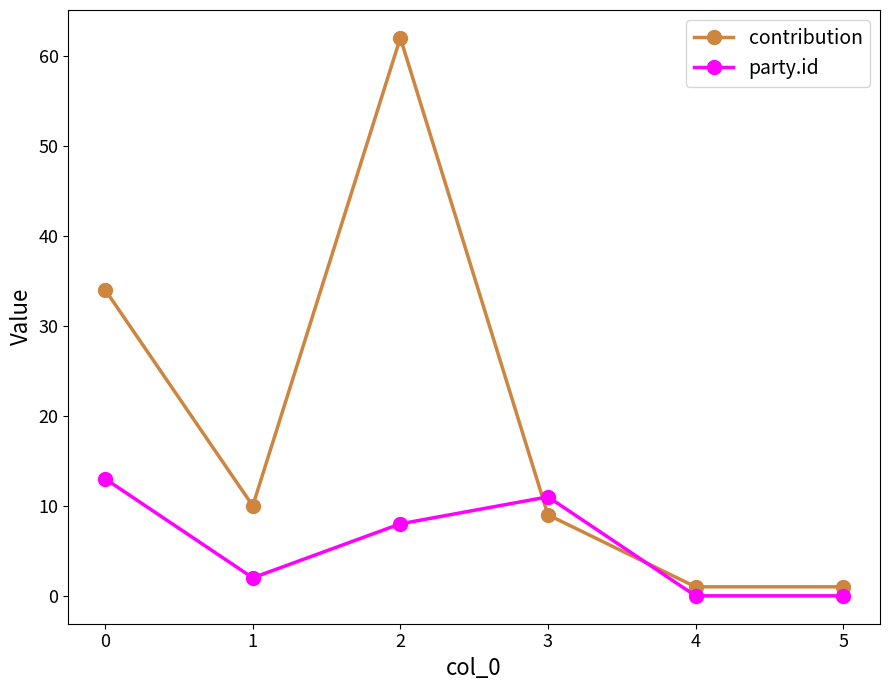

How many values in the party.id series are below 8?

3